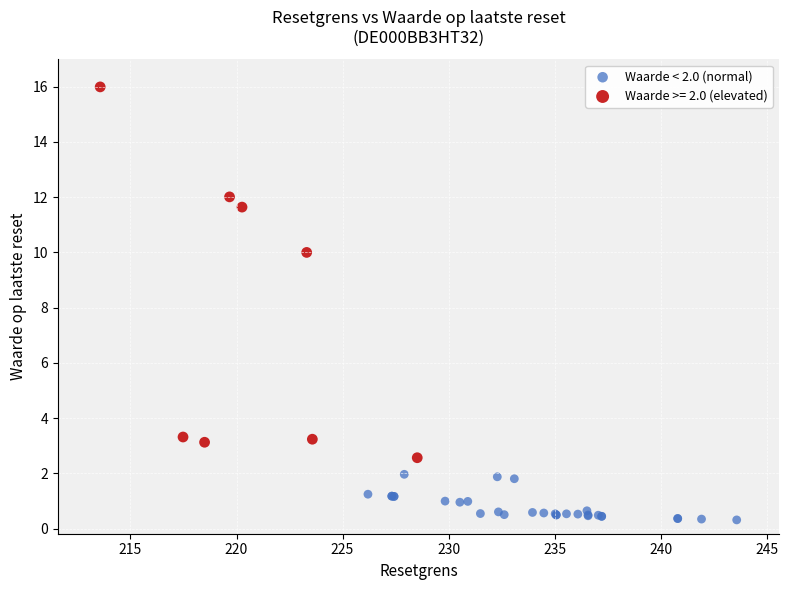

Which series contains the highest Y value?

Waarde >= 2.0 (elevated)